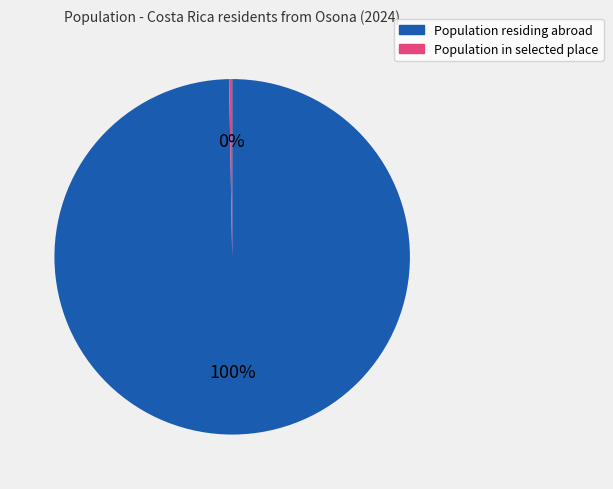

To the nearest percent, what is the average slice percentage?

50%